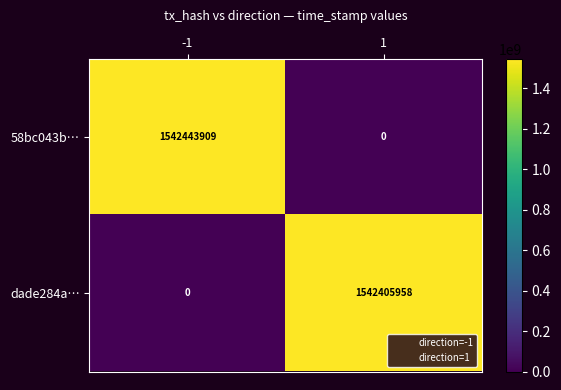

Rank the series at 1 from highest to lowest value.

dade284a…, 58bc043b…